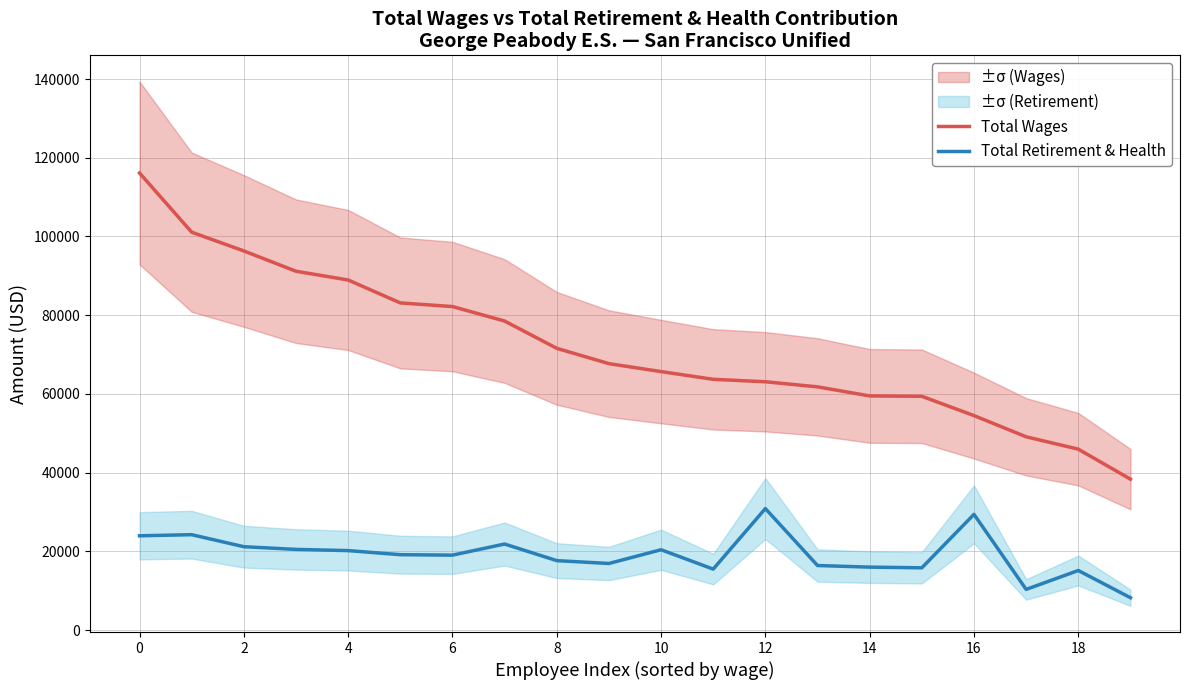

List the series in order of their peak value, lowest first.

Total Retirement & Health, Total Wages